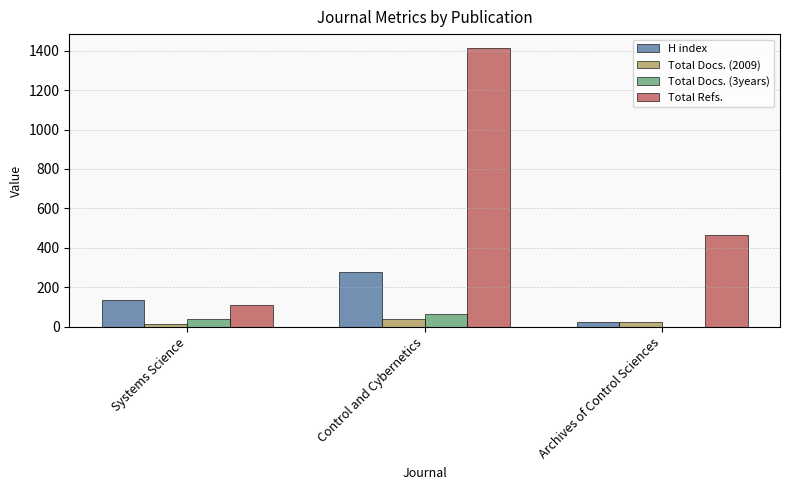

Reading left to right, what are all the values shown in this chart?

H index: 135	276	25
Total Docs. (2009): 13	41	25
Total Docs. (3years): 39	63	0
Total Refs.: 109	1413	463